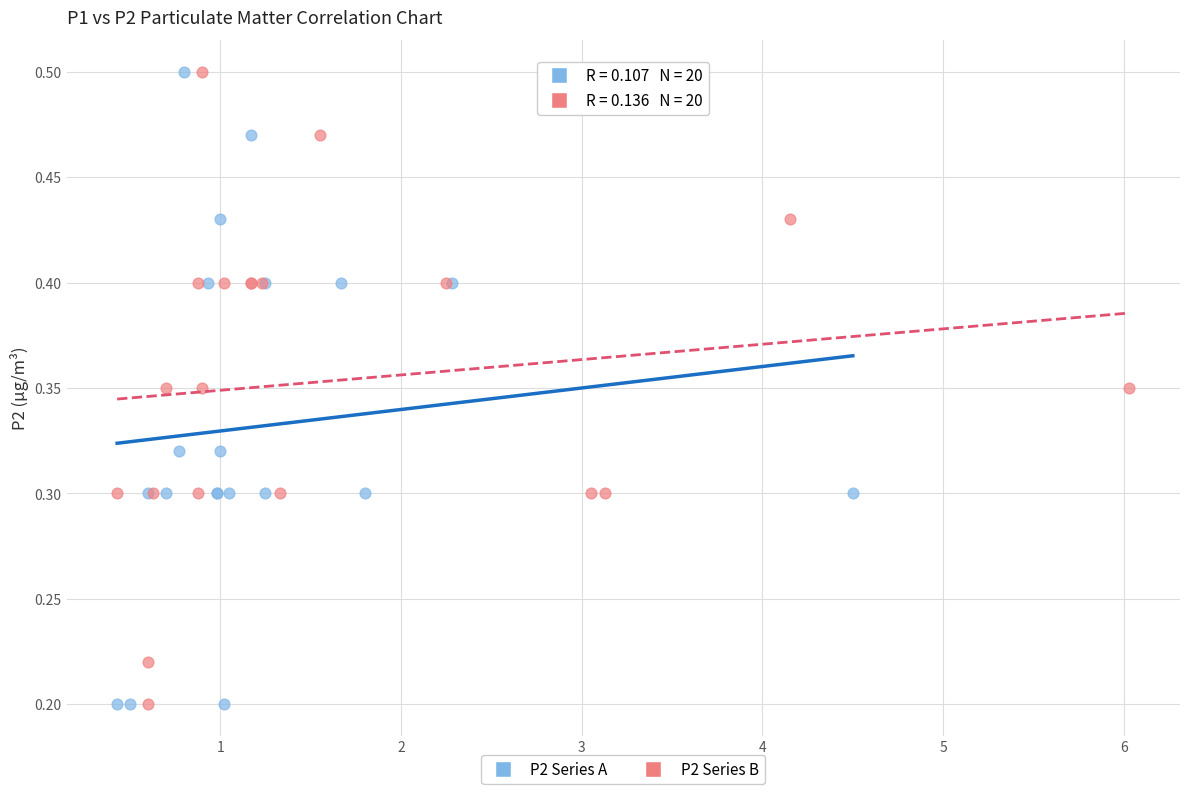

What are all the series names shown in the legend?

P2 Series A, P2 Series B